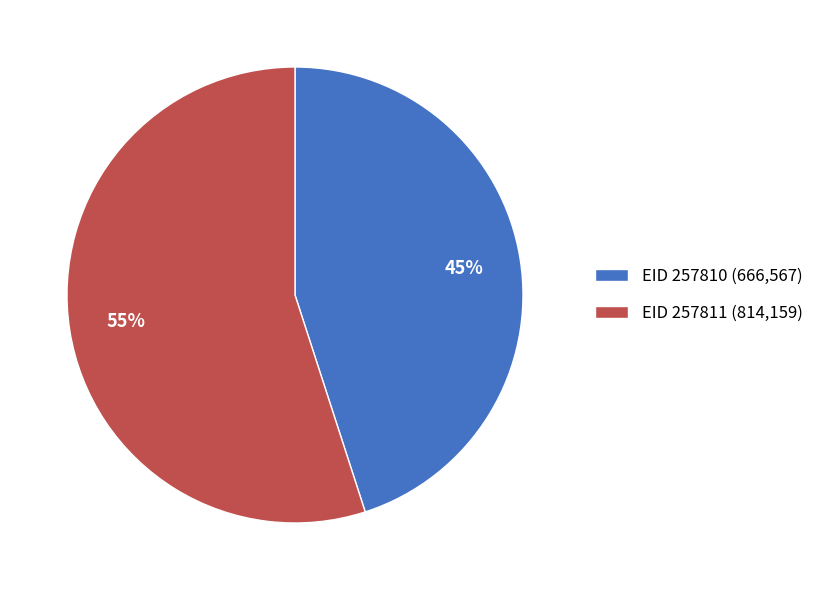

To the nearest percent, what is the difference between the largest and smallest slice percentages?

10%